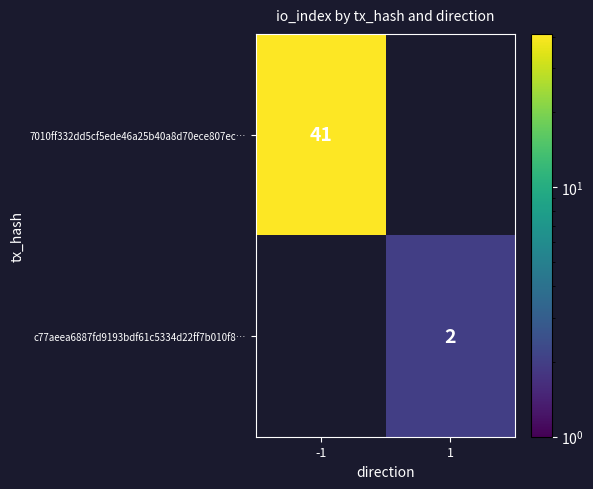

Is it true that 7010ff332dd5cf5ede46a25b40a8d70ece807ec… equals 23 at -1?

False